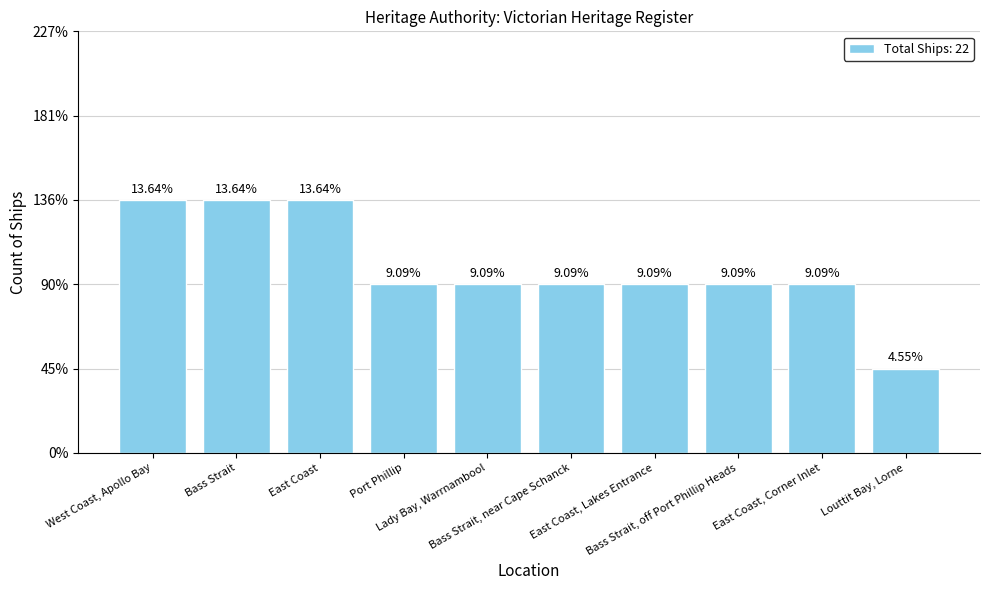

Does the chart contain any negative values?

No